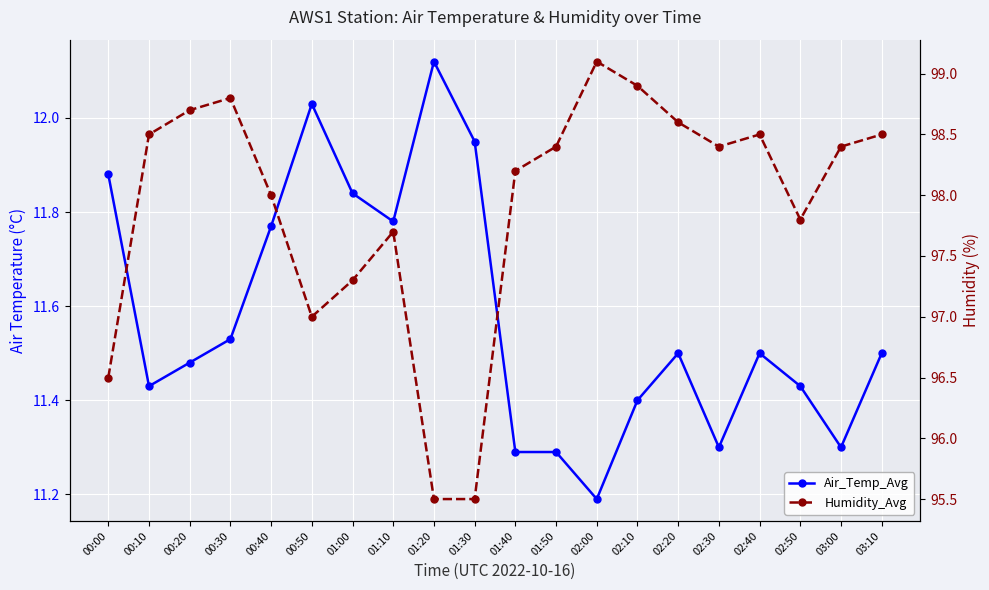

List the labels in order of Air_Temp_Avg value, smallest first.

02:00, 01:40, 01:50, 02:30, 03:00, 02:10, 00:10, 02:50, 00:20, 02:20, 02:40, 03:10, 00:30, 00:40, 01:10, 01:00, 00:00, 01:30, 00:50, 01:20